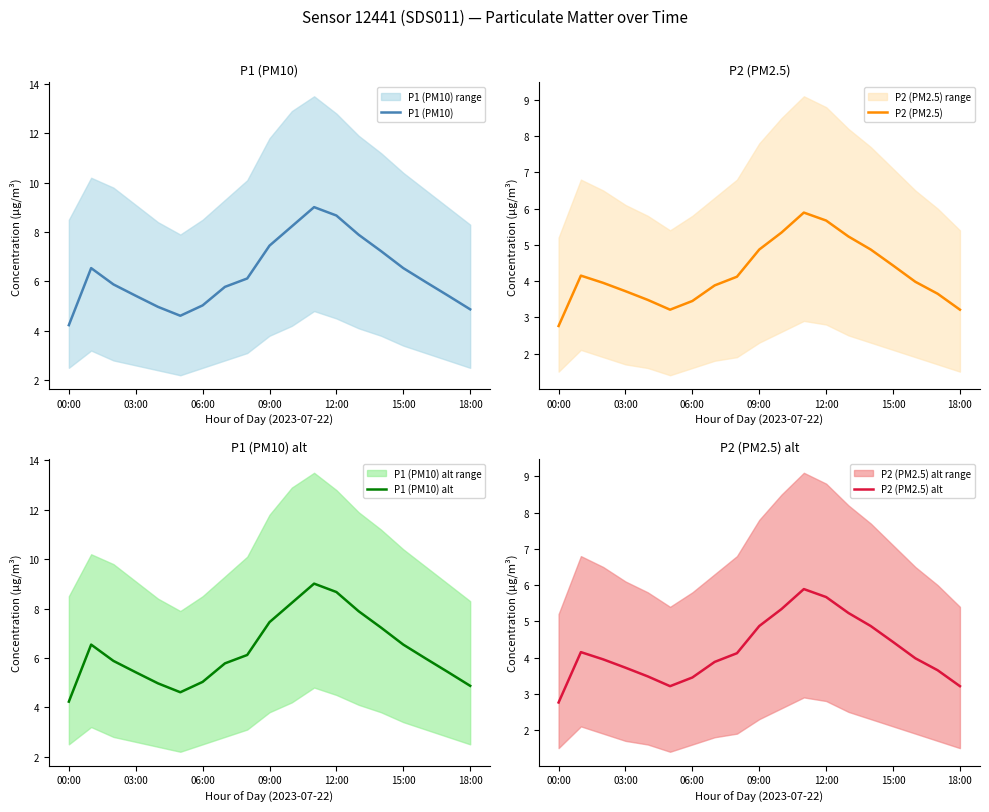

True or false: P2 (PM2.5) alt and P2 (PM2.5) intersect in this chart.

False